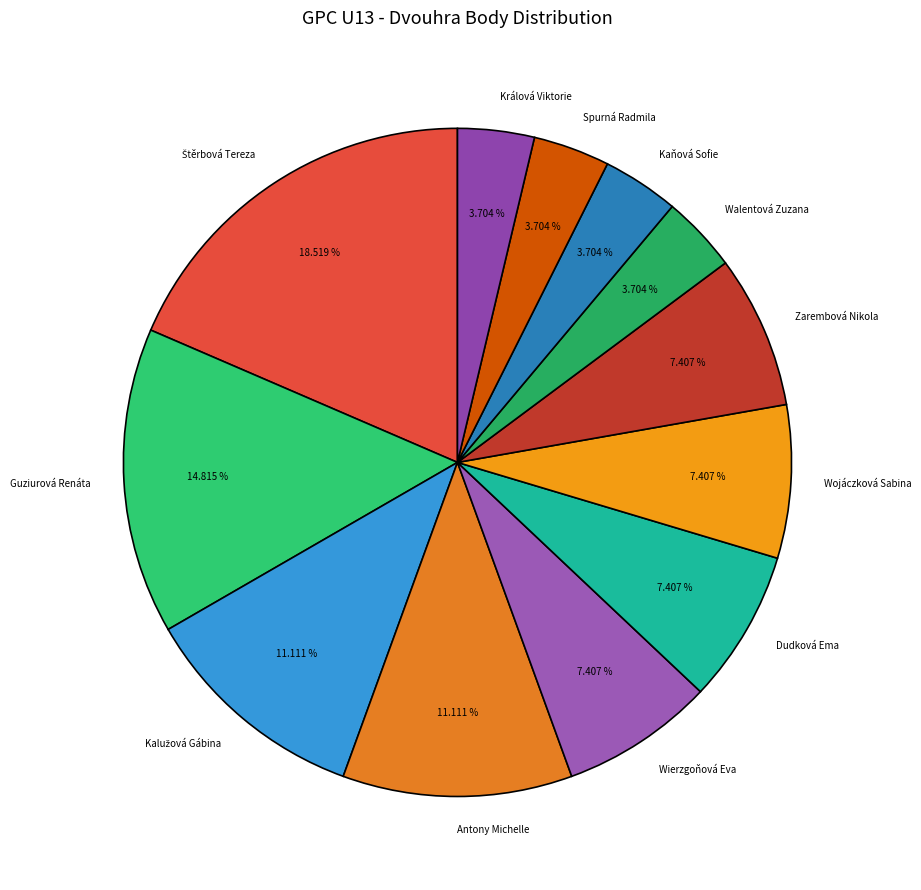

How many segments does this pie chart have?

12